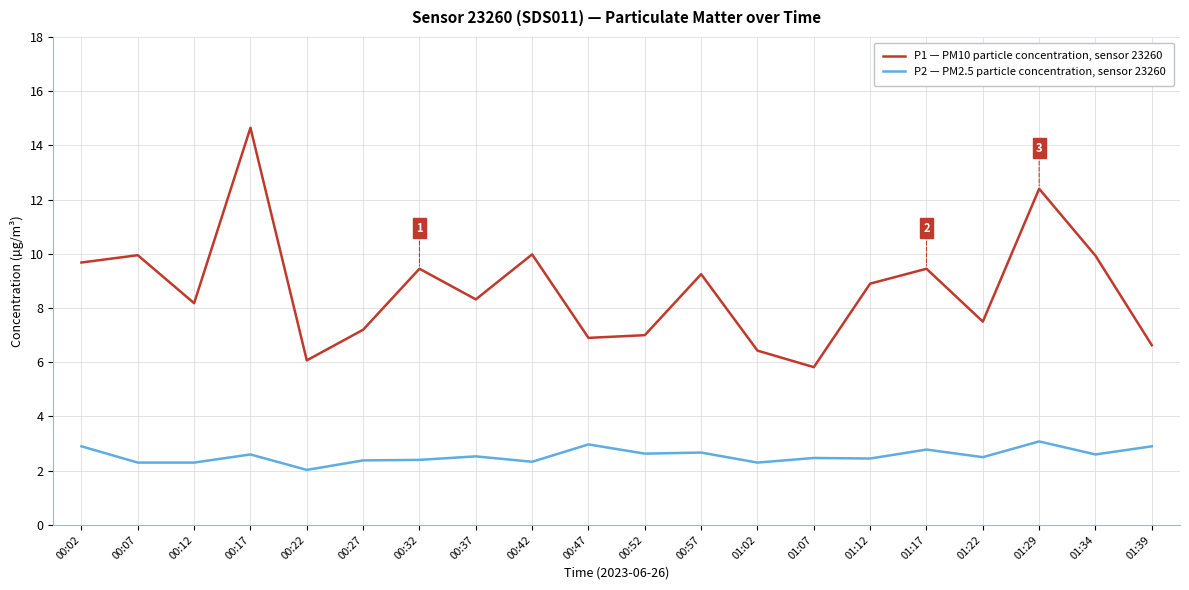

Is it true that P2 — PM2.5 particle concentration, sensor 23260 equals 3.7 at 00:52?

False